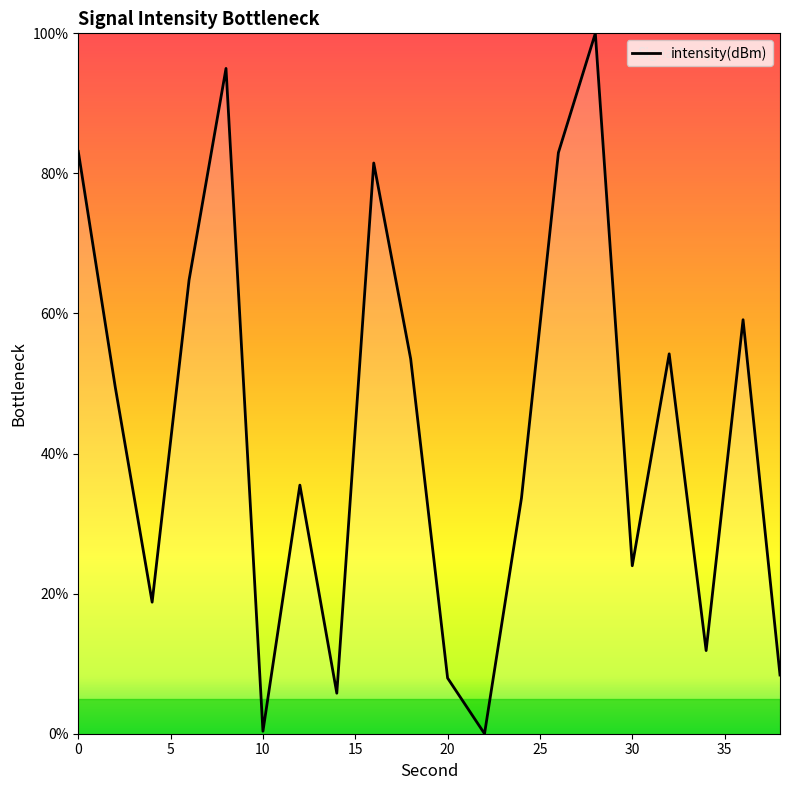

What is the greatest value displayed?

100.0